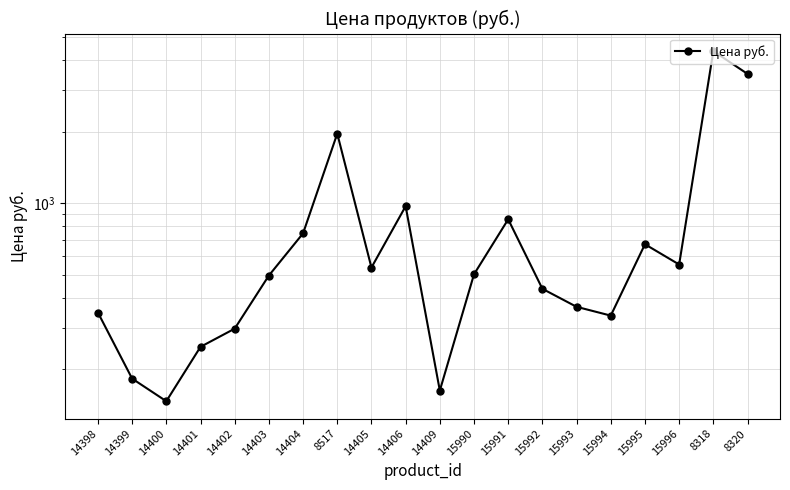

Which category has the highest value across all series?

8318